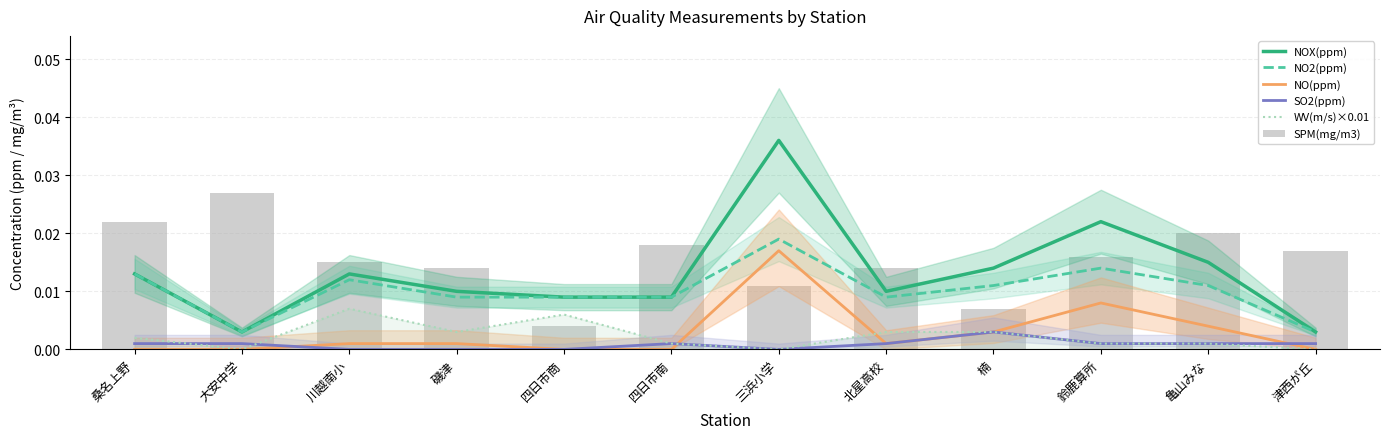

True or false: SO2(ppm) and NO2(ppm) cross at least once.

False